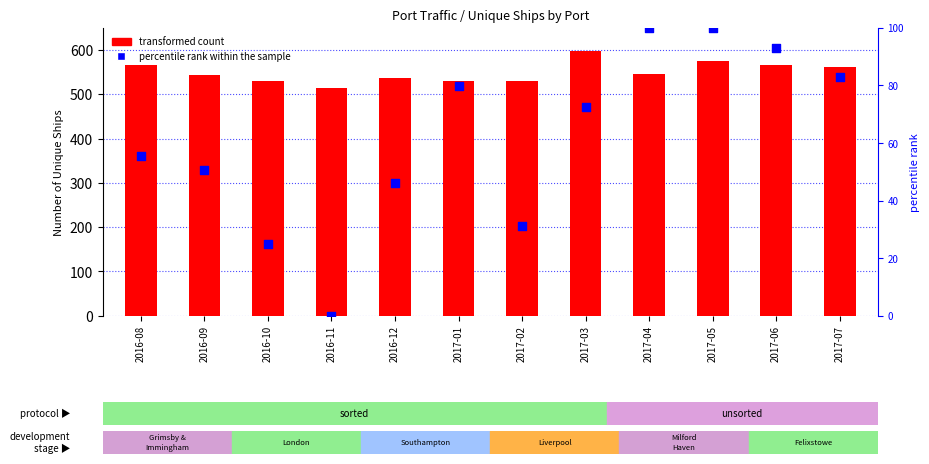

Which series reaches the maximum Y coordinate?

transformed count